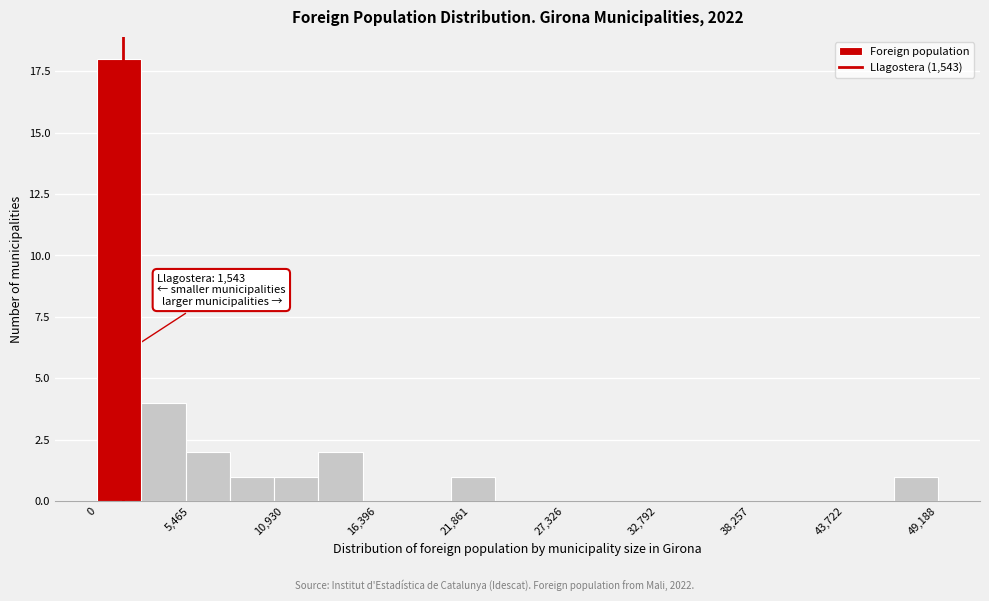

Around what value on the x-axis is the tallest bar? Give the approximate position of its centre, as read against the axis.

1000